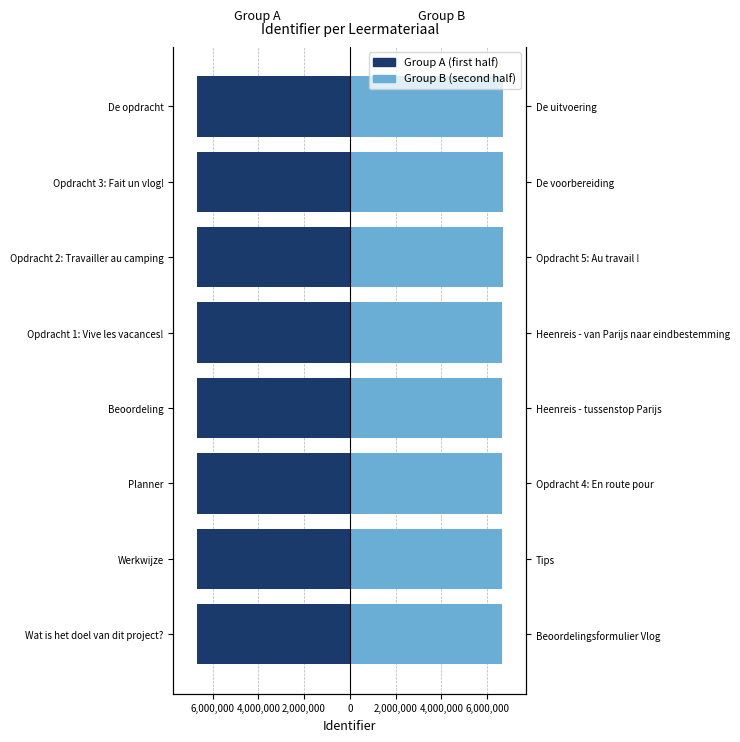

Which series has the largest total across all categories?

Group B (second half)